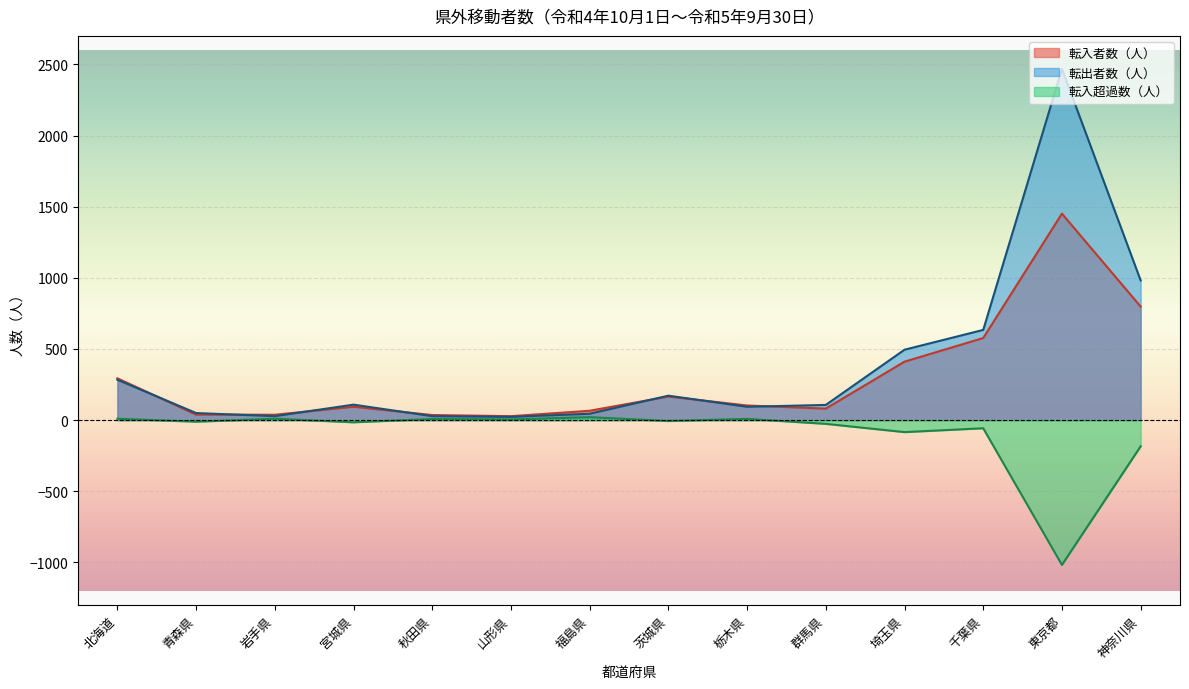

What is the total value across all series at 神奈川県?

1596